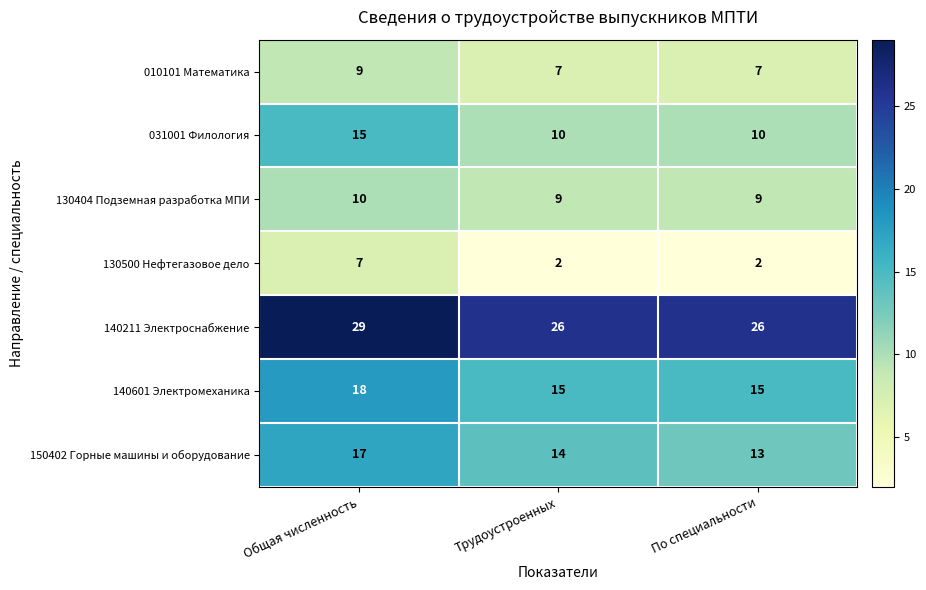

What is the sum of all 140211 Электроснабжение values?

81